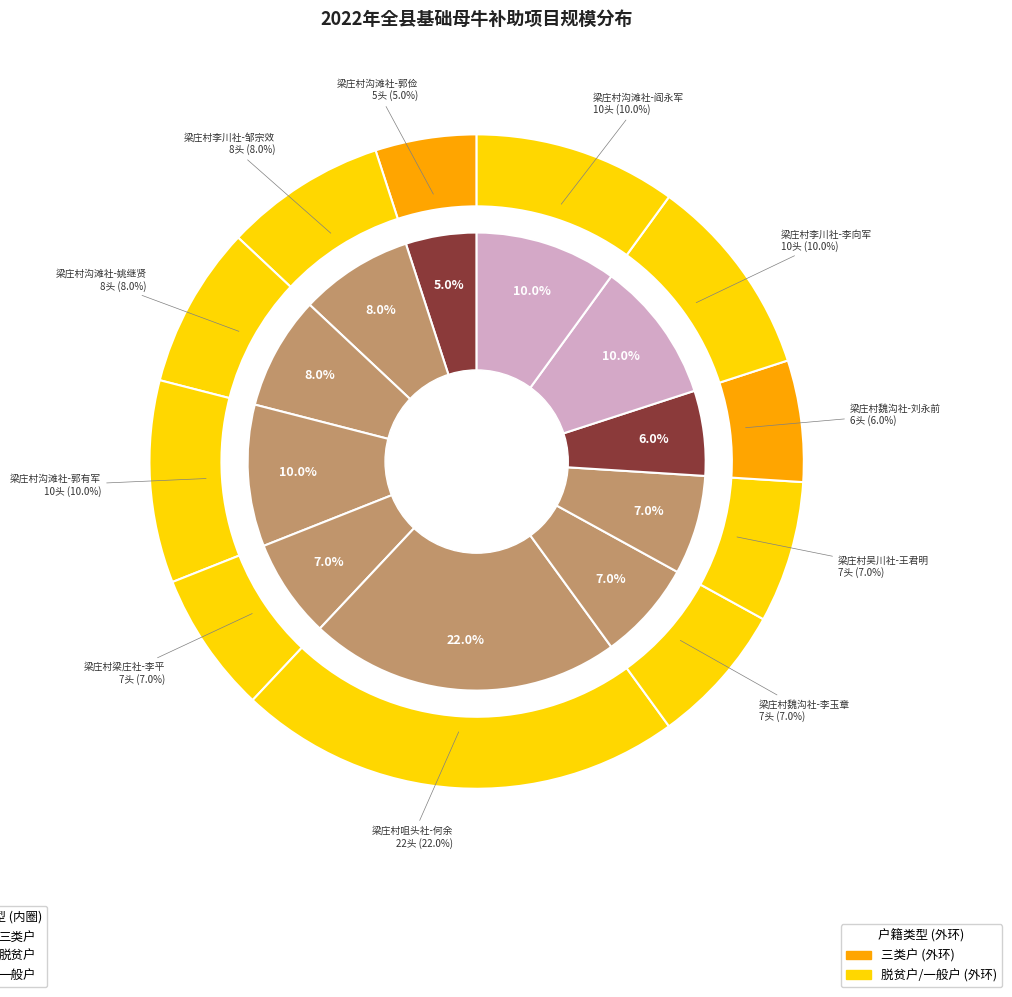

What percentage is NOT represented by 梁庄村魏沟社-刘永前?

94.0%